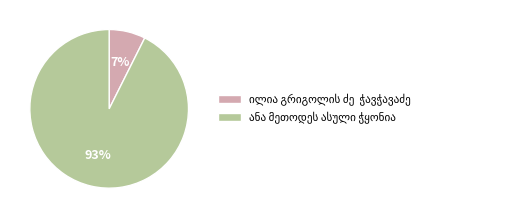

Is there a majority slice in this chart?

Yes